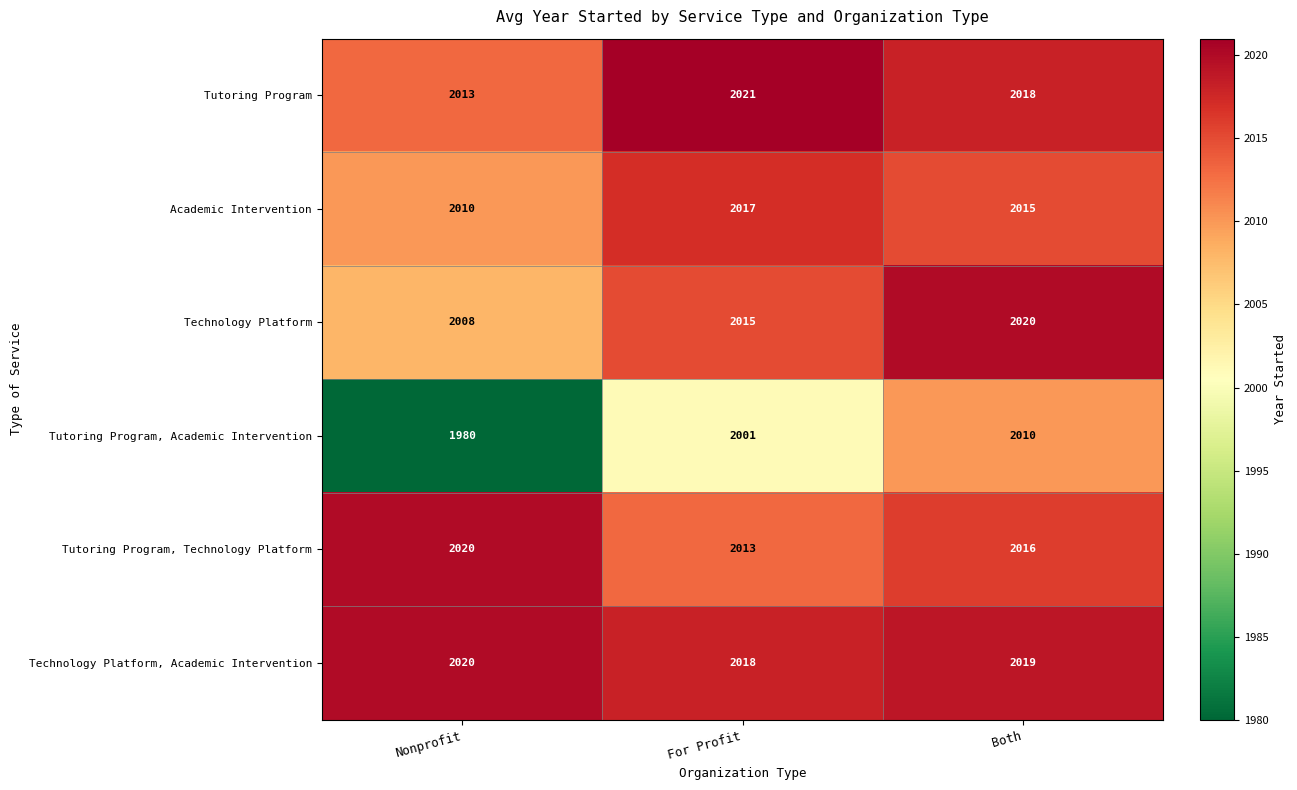

Count the Tutoring Program, Academic Intervention values in the range 1980 to 2010.

3